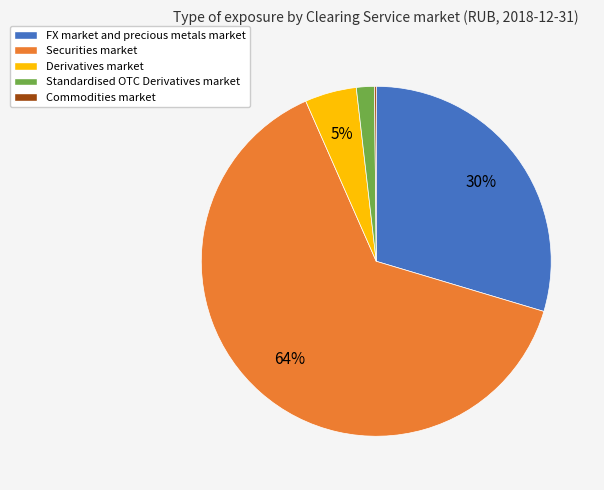

Which has a higher value, Standardised OTC Derivatives market or Derivatives market?

Derivatives market